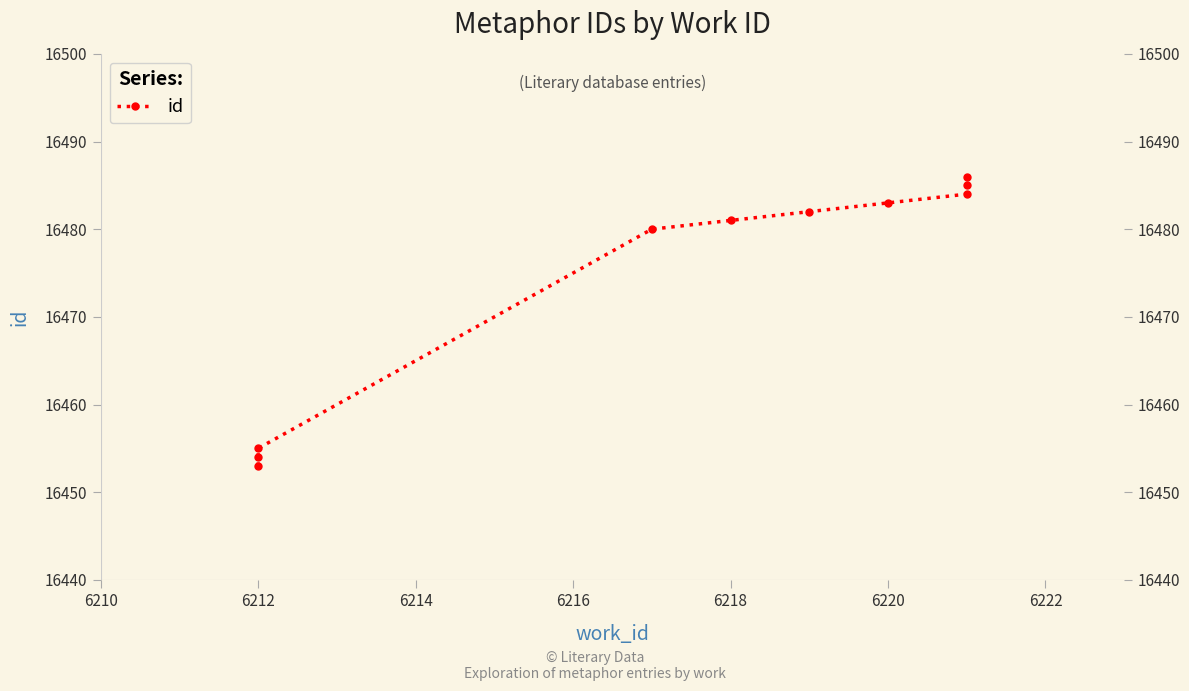

Does the chart display data point markers on the line(s)?

Yes